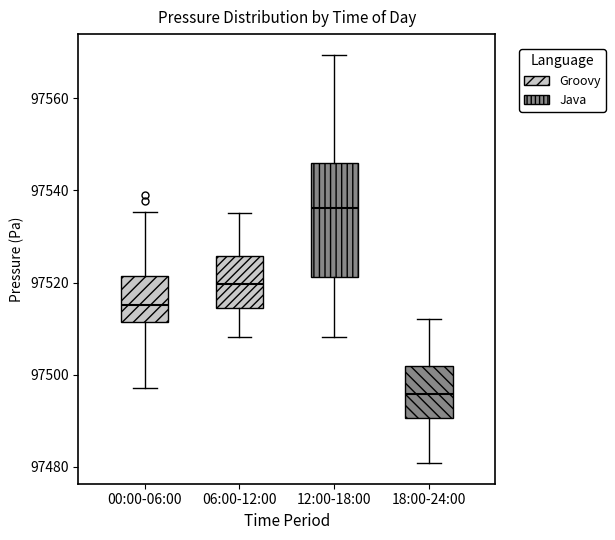

Reading left to right, transcribe this box plot: for each box, give where its median line is, the range the box spans, and where its two whiskers end, as read against the y-axis. The values are not printed on the chart, so give them approximately, as read against the axis.

00:00-06:00: median 97516, box 97512 to 97522, whiskers 97498 to 97536
06:00-12:00: median 97520, box 97514 to 97526, whiskers 97508 to 97536
12:00-18:00: median 97536, box 97522 to 97546, whiskers 97508 to 97570
18:00-24:00: median 97496, box 97490 to 97502, whiskers 97480 to 97512